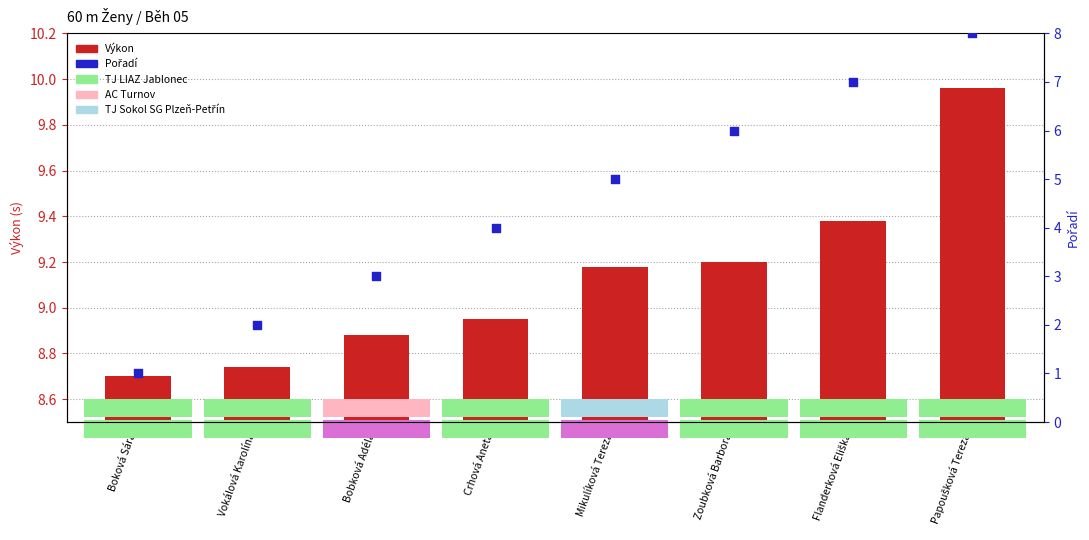

Which series has the largest total across all categories?

Výkon